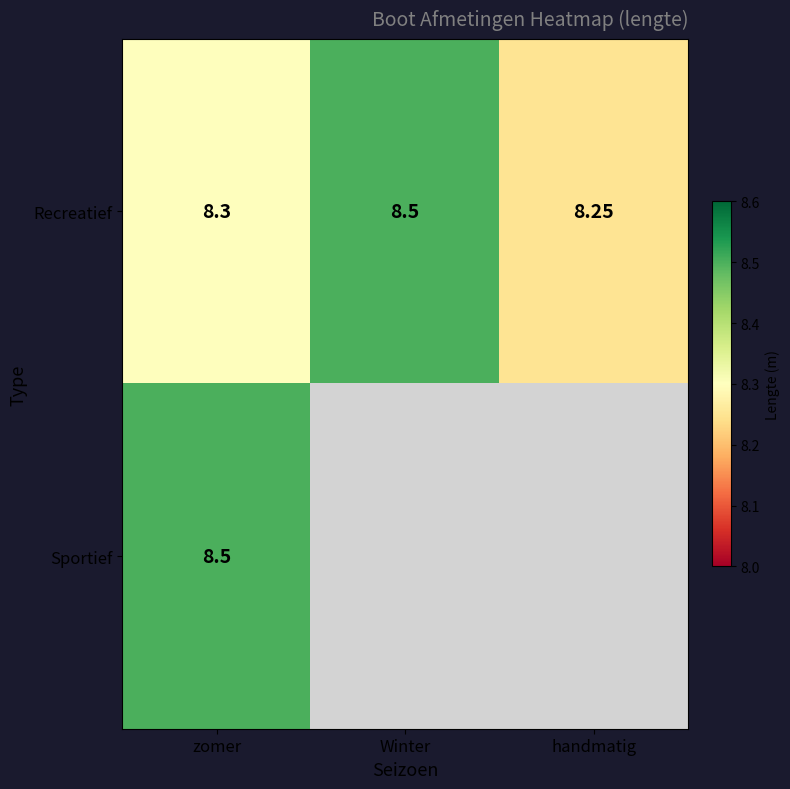

How many data points does each series have?

3